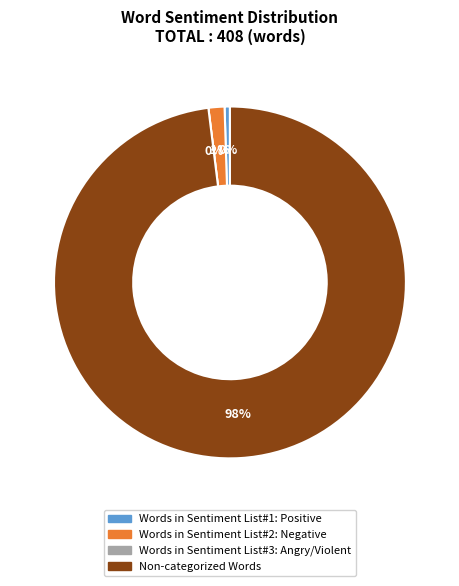

Which category accounts for the majority?

Non-categorized Words